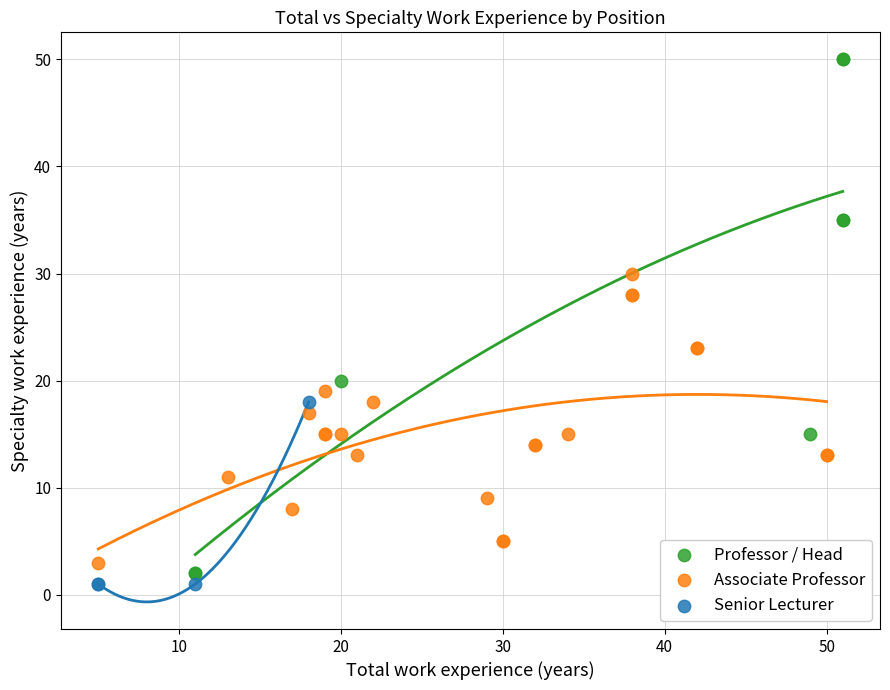

Which series has the largest Y range (max minus min)?

Professor / Head